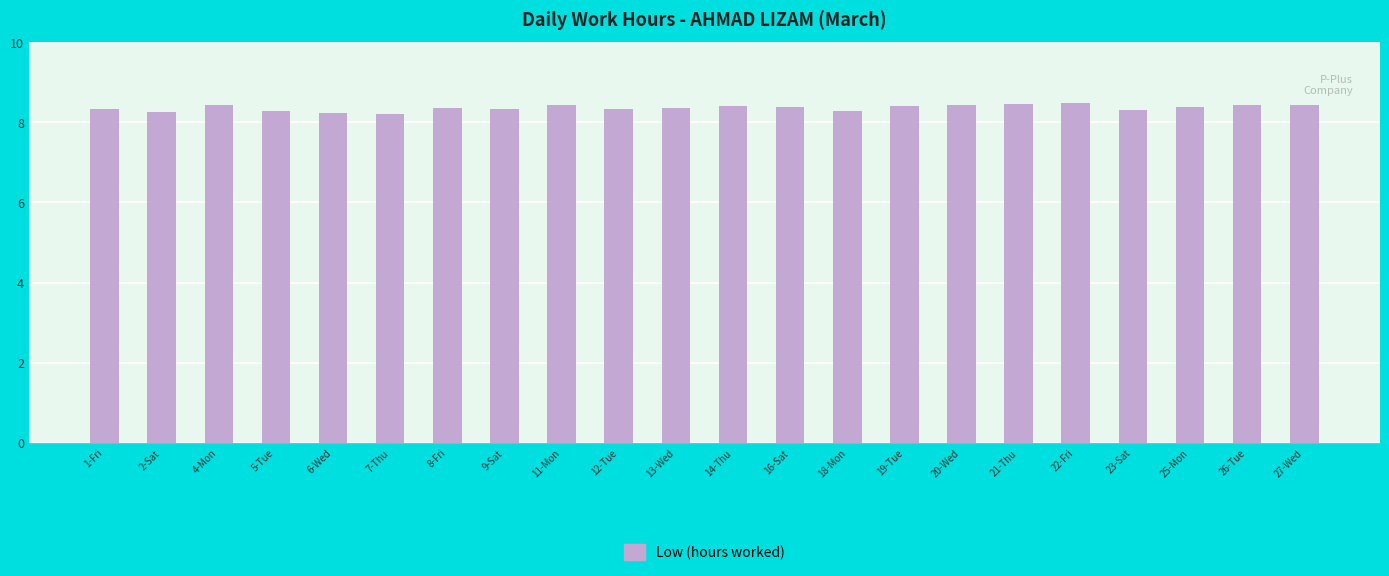

How many values are between 8 and 9?

22